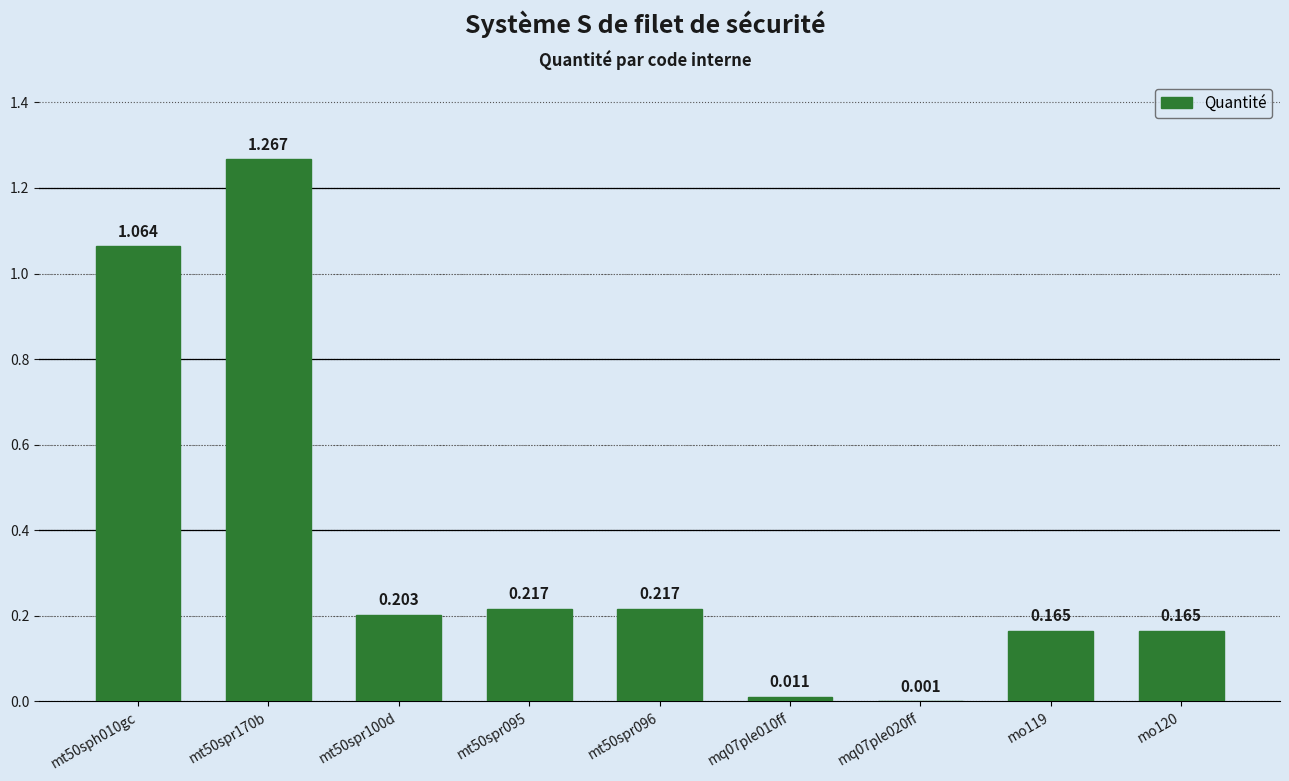

Count the number of data series in this chart.

1